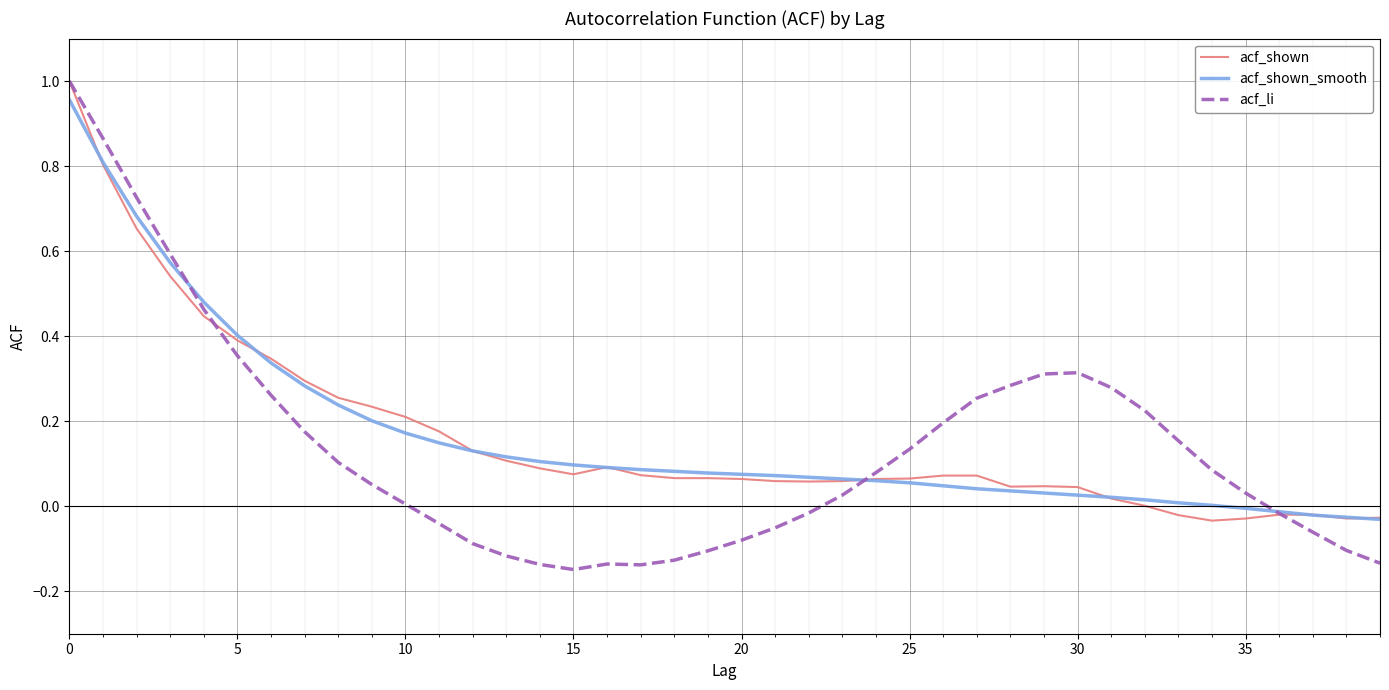

Which series has the largest range (max minus min)?

acf_li